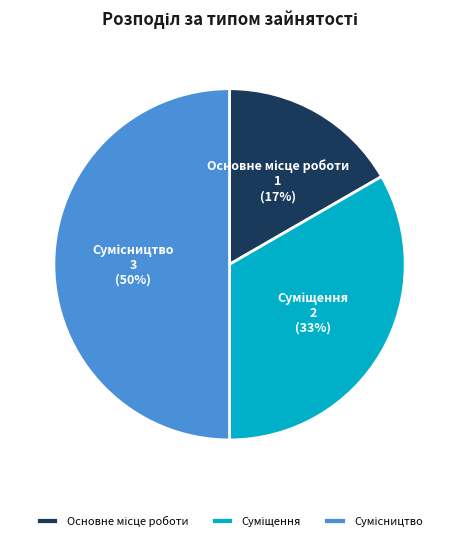

To the nearest percent, what is the difference between the largest and smallest slice percentages?

33%